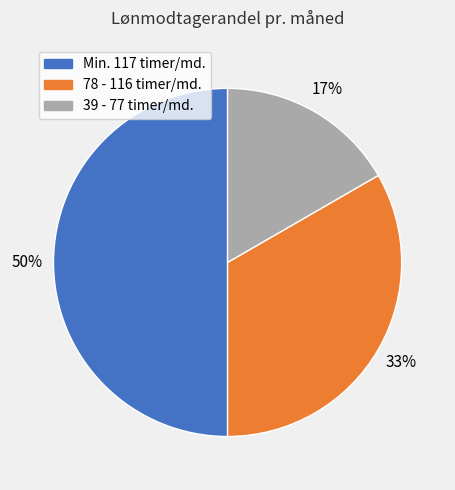

Count the number of slices in the pie.

3